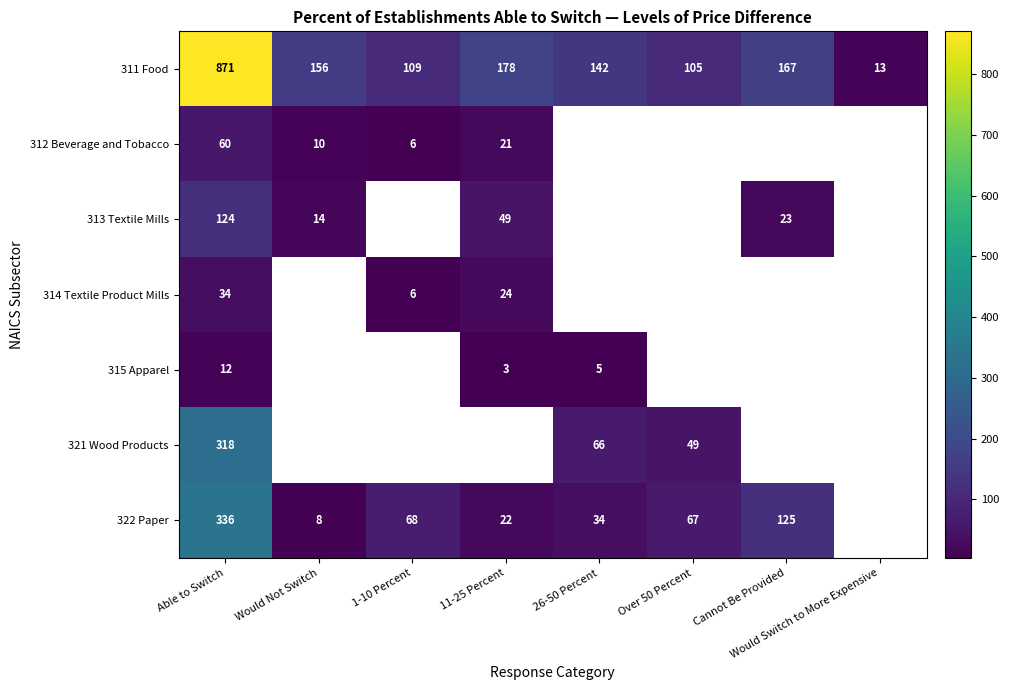

The 312 Beverage and Tobacco series shows 6 at 1-10 Percent. True or false?

True